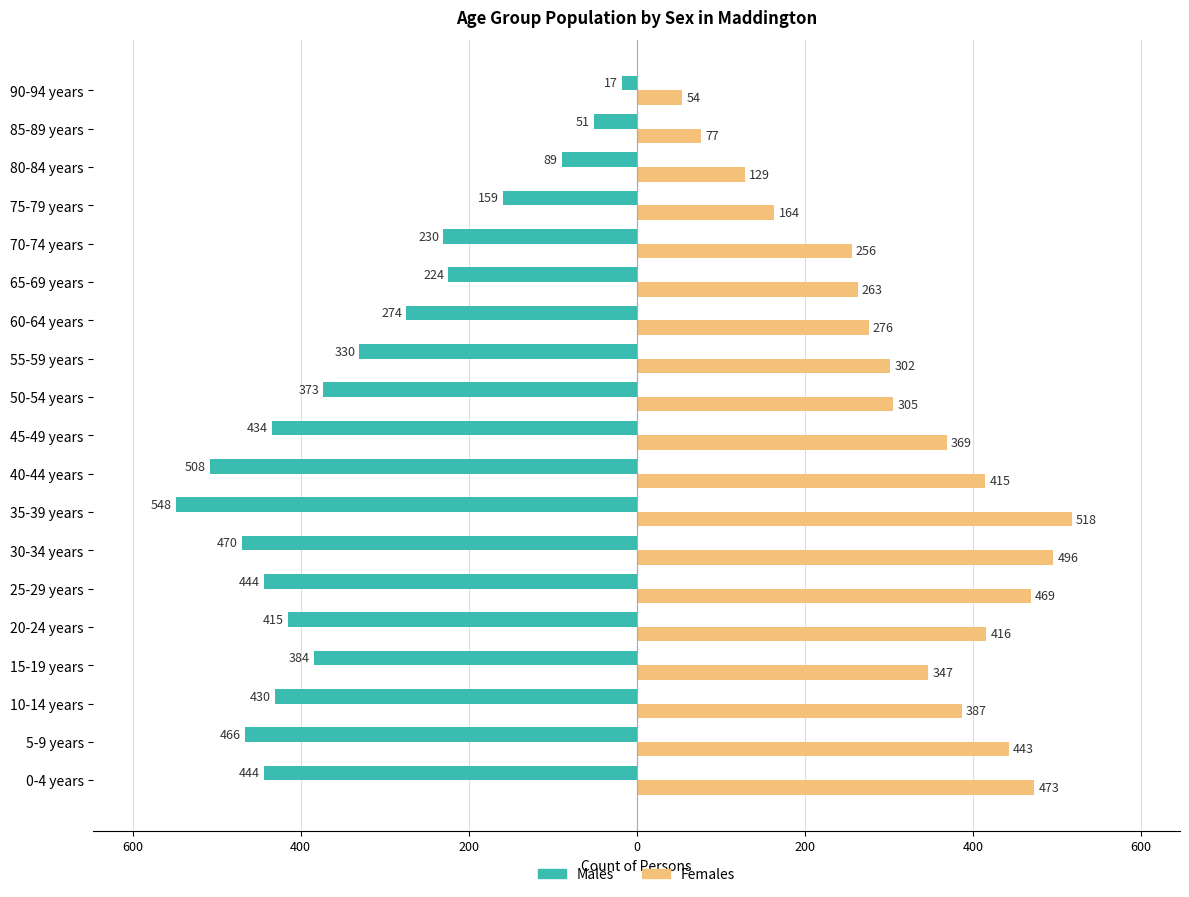

What are all the series names shown in the legend?

Males, Females